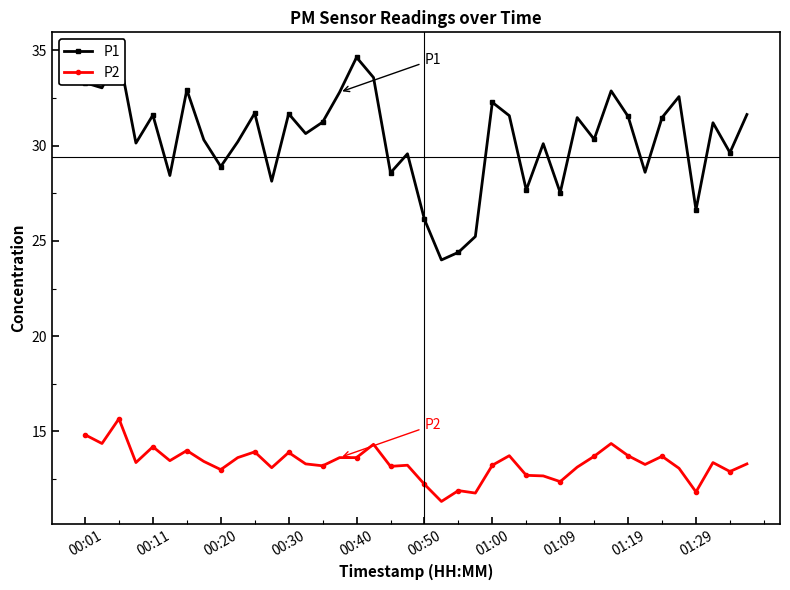

Is it true that P2 equals 3.0 at 00:11?

False